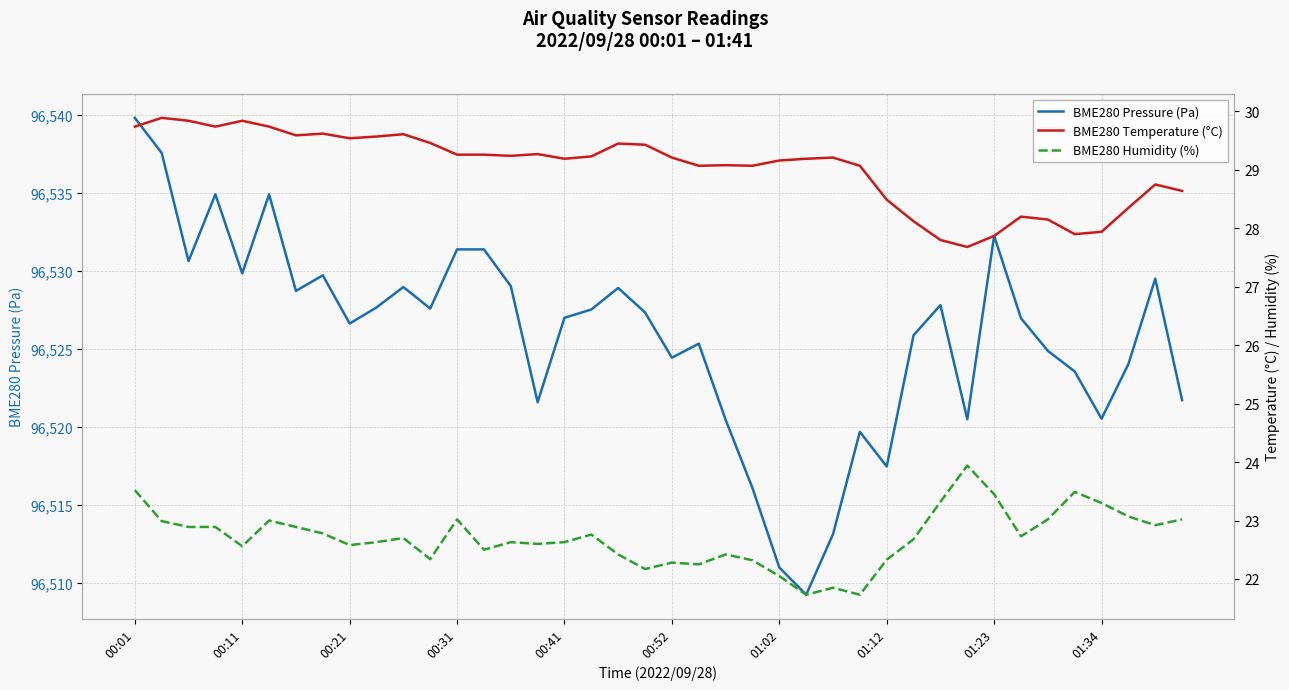

What is the minimum value shown in the chart?

21.7